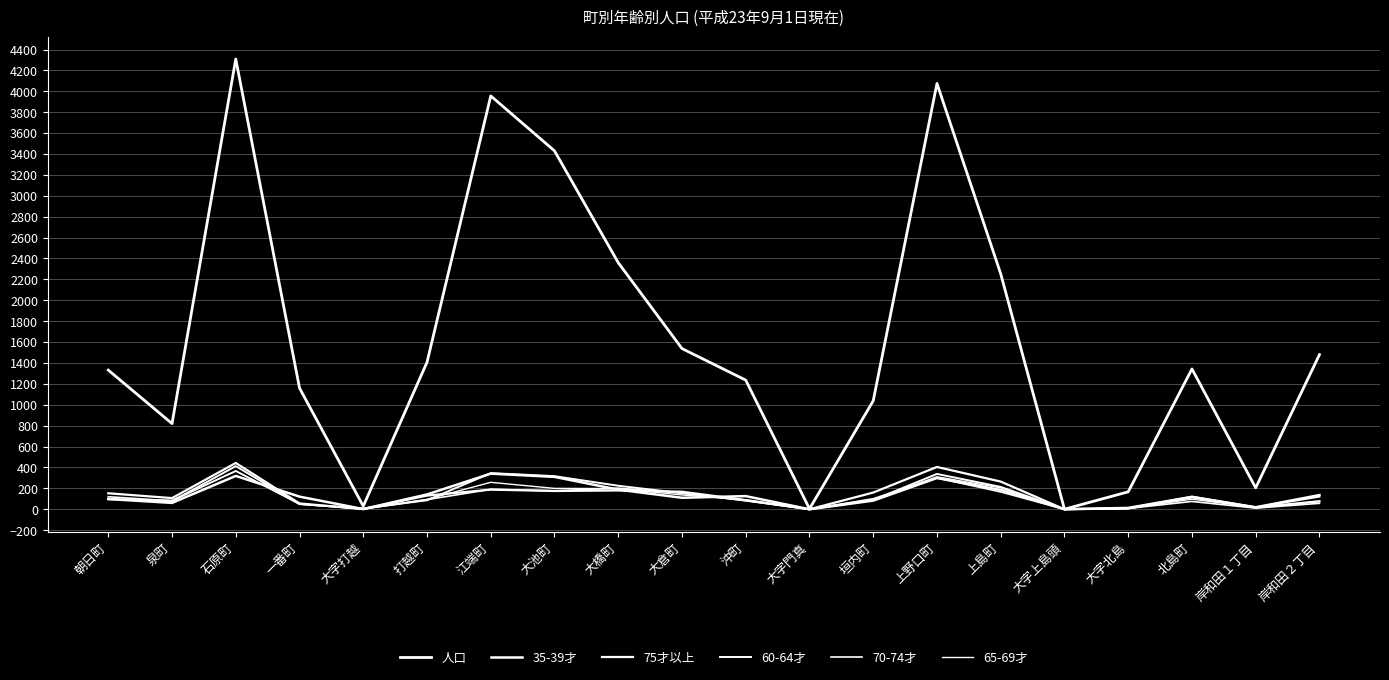

Is this an area chart (filled region under the line)?

No